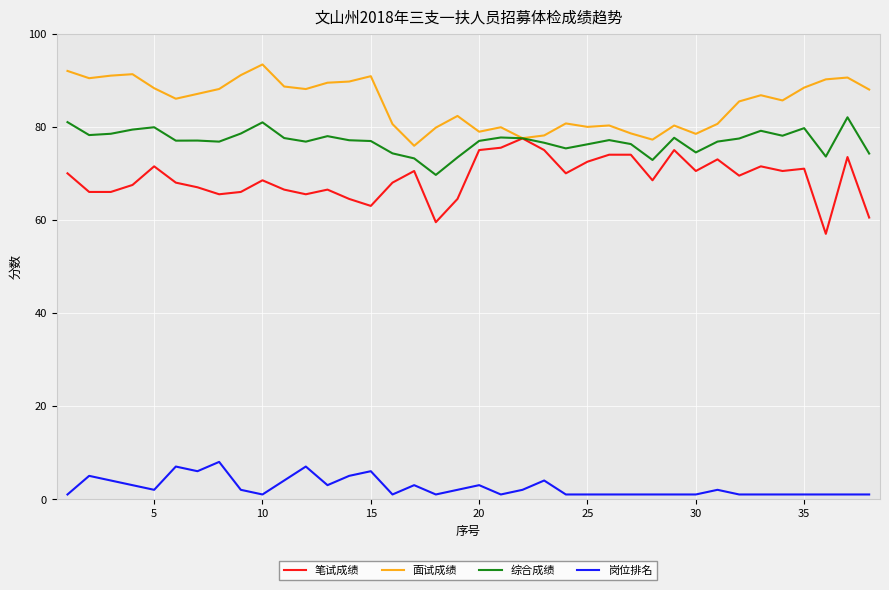

Which series has the largest total across all categories?

面试成绩